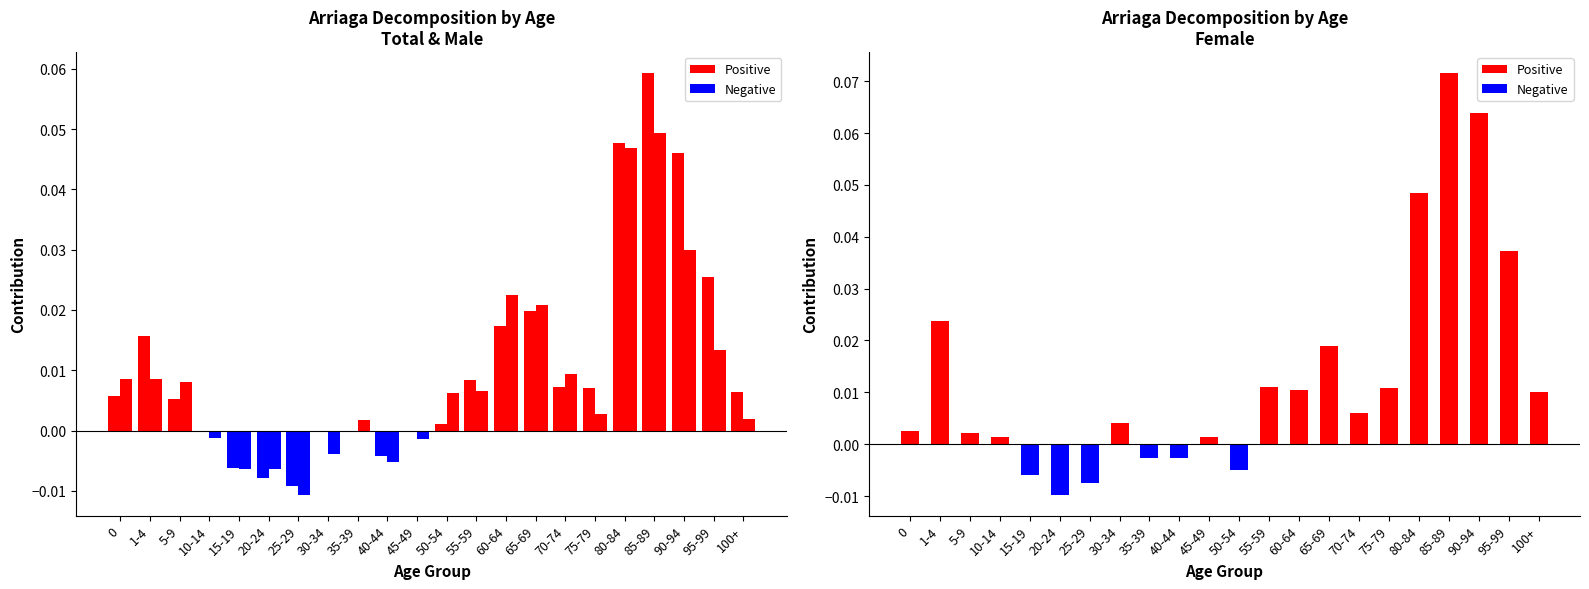

Is it true that Total equals -0.0 at 20-24?

False